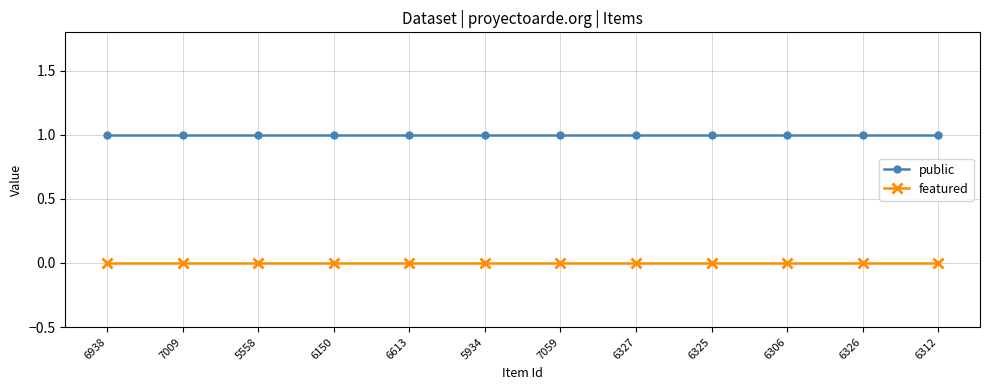

What position from the right is 6938?

12